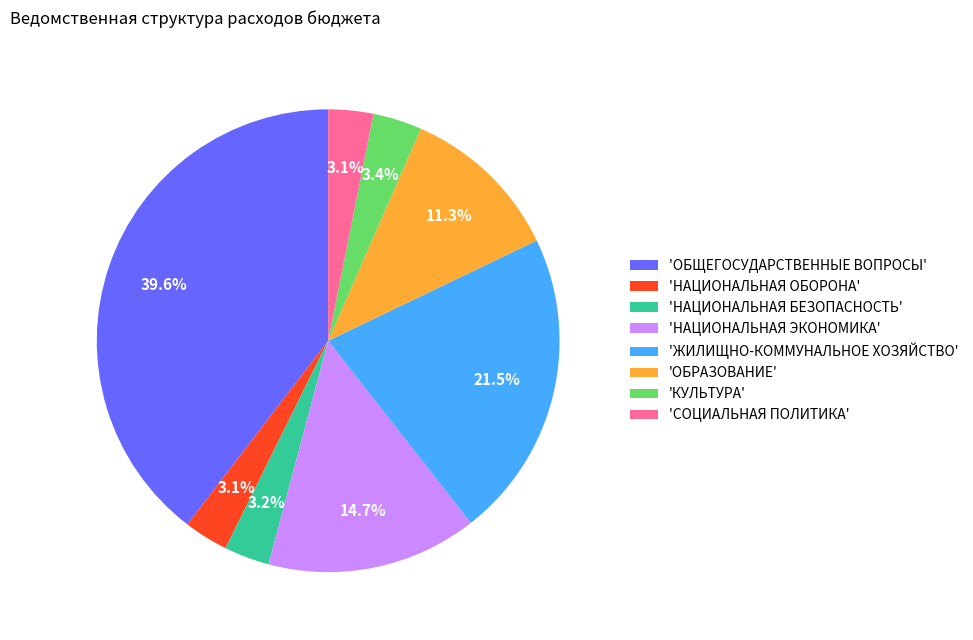

What percentage is NOT represented by 'СОЦИАЛЬНАЯ ПОЛИТИКА'?

96.9%